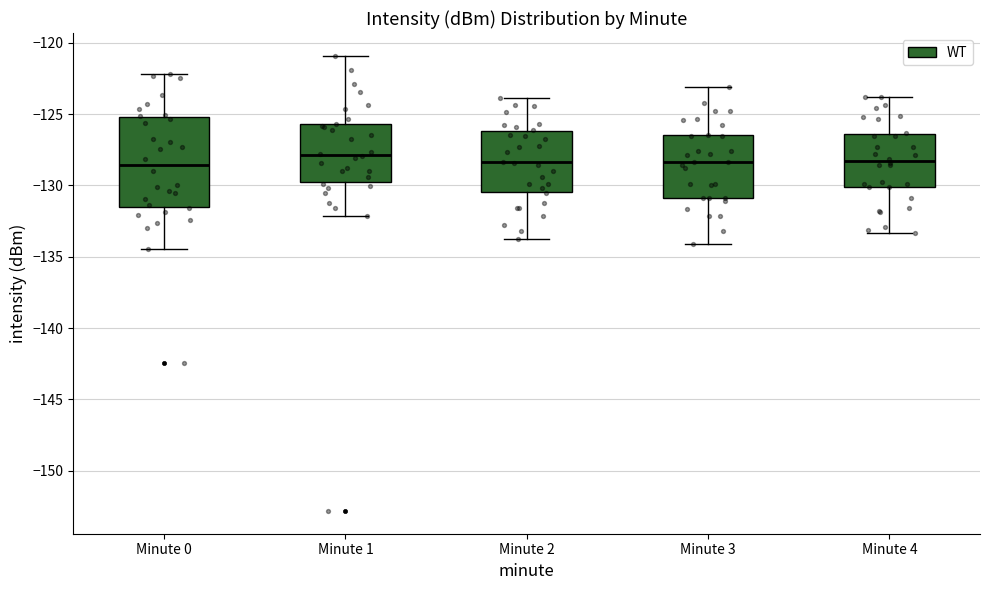

Reading left to right, transcribe this box plot: for each box, give where its median line is, the range the box spans, and where its two whiskers end, as read against the y-axis. The values are not printed on the chart, so give them approximately, as read against the axis.

Minute 0: median -128.5, box -131.5 to -125.0, whiskers -134.5 to -122.0
Minute 1: median -128.0, box -130.0 to -125.5, whiskers -132.0 to -121.0
Minute 2: median -128.5, box -130.5 to -126.0, whiskers -134.0 to -124.0
Minute 3: median -128.5, box -131.0 to -126.5, whiskers -134.0 to -123.0
Minute 4: median -128.5, box -130.0 to -126.5, whiskers -133.5 to -124.0